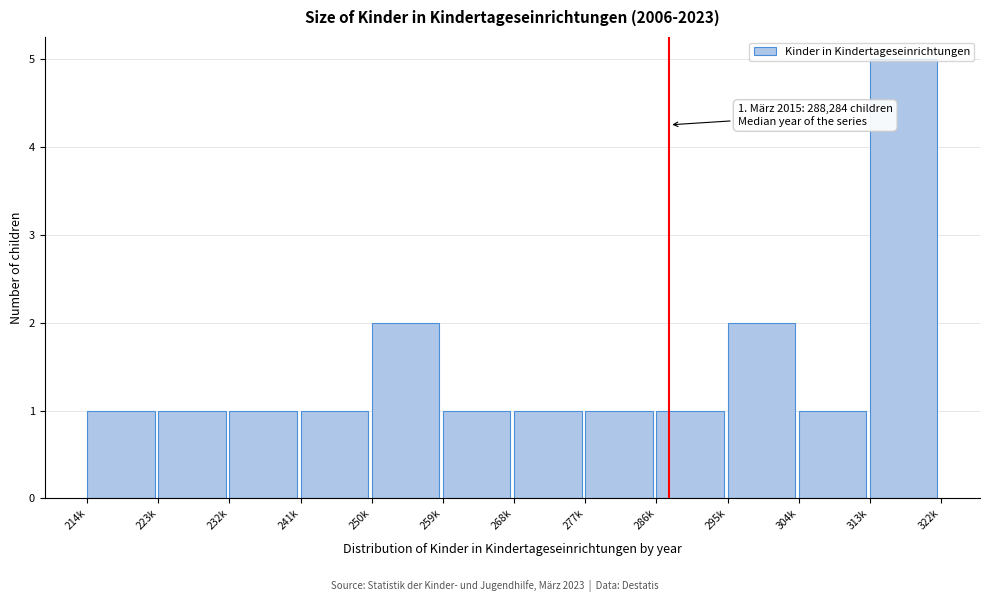

At which category does the chart reach its peak across all series?

313k